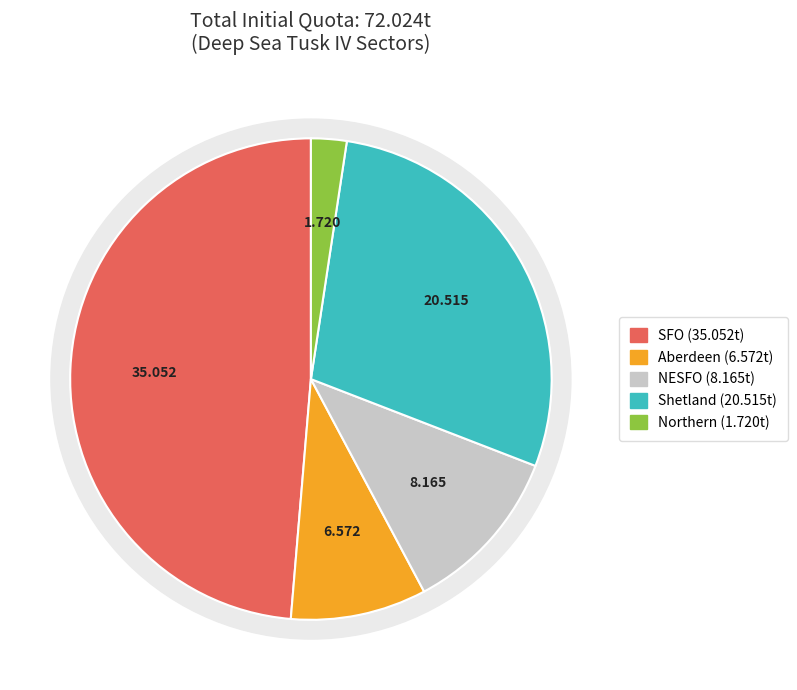

Does SFO represent more than half of the total?

No